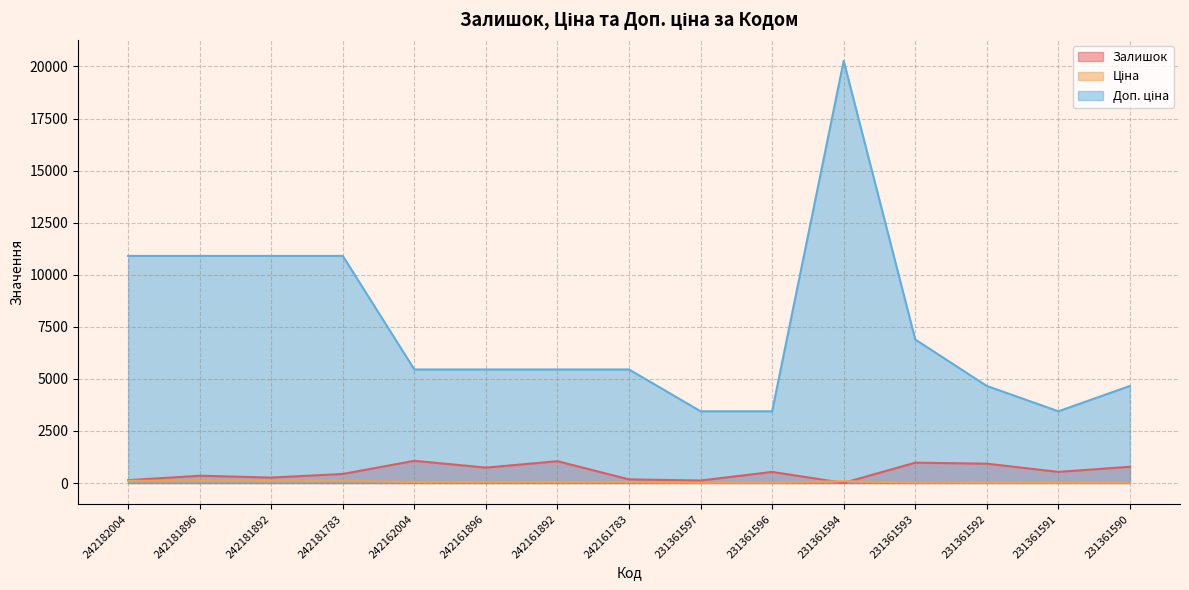

True or false: Доп. ціна and Залишок cross at least once.

False